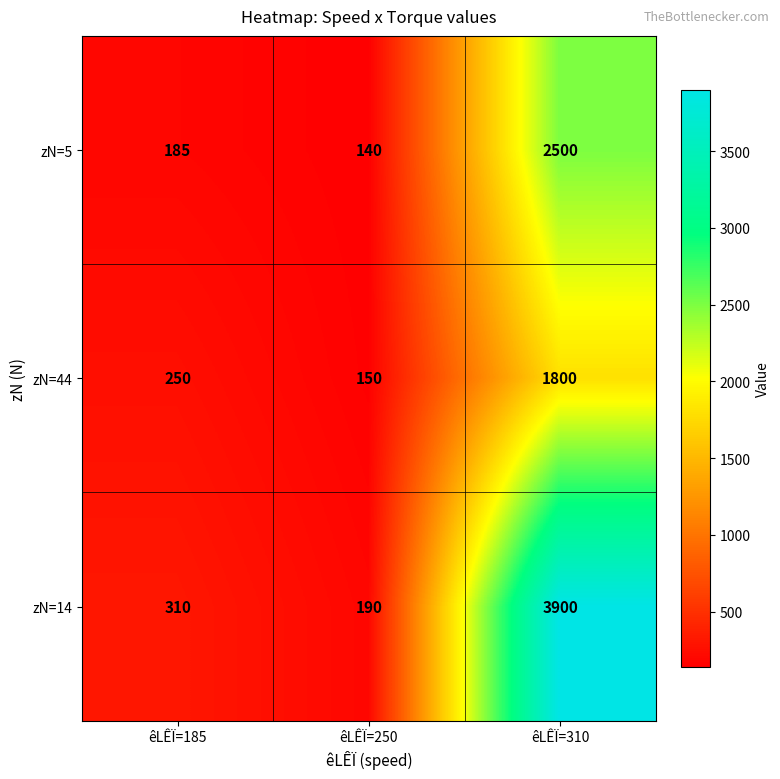

Where is zN=5 nearest to the value 1320?

êLÊÏ=185